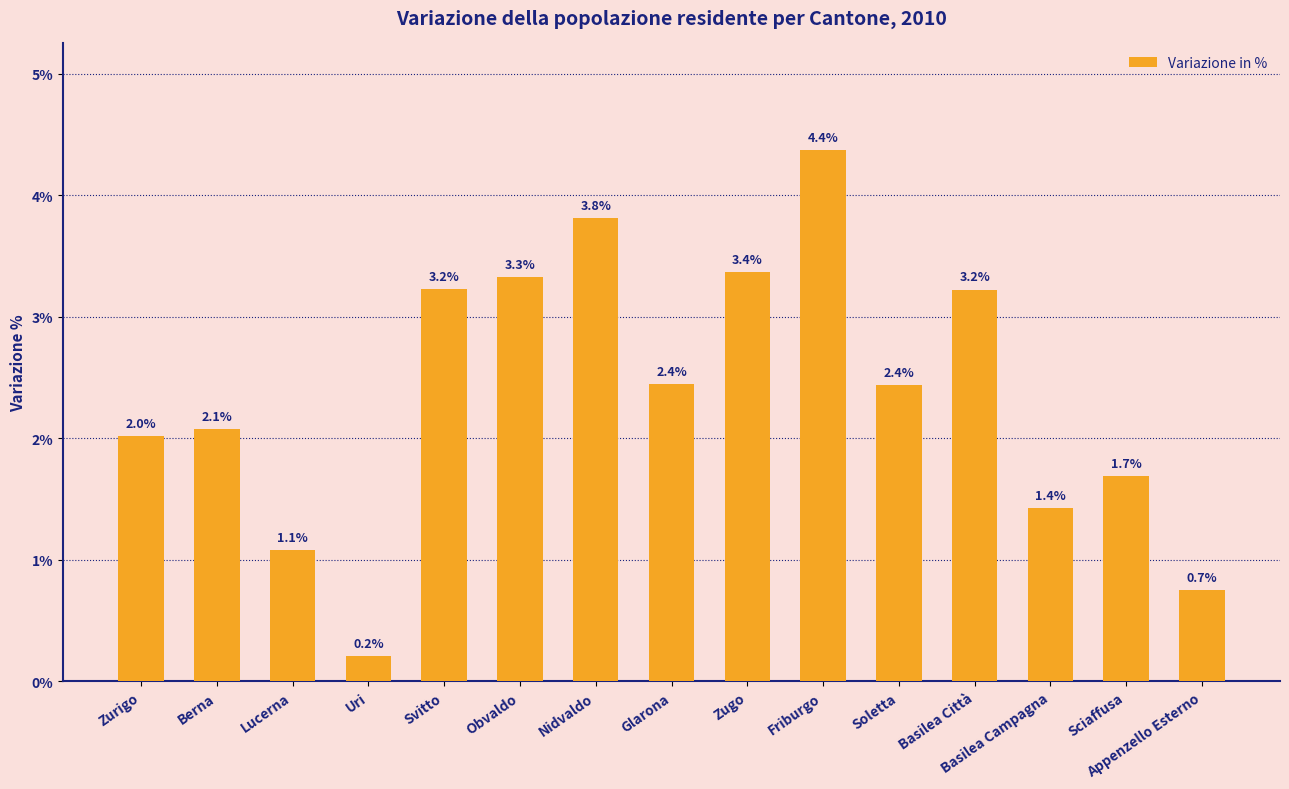

Reading right to left, what are all the values shown in this chart?

Appenzello Esterno=0.7	Sciaffusa=1.7	Basilea Campagna=1.4	Basilea Città=3.2	Soletta=2.4	Friburgo=4.4	Zugo=3.4	Glarona=2.4	Nidvaldo=3.8	Obvaldo=3.3	Svitto=3.2	Uri=0.2	Lucerna=1.1	Berna=2.1	Zurigo=2.0